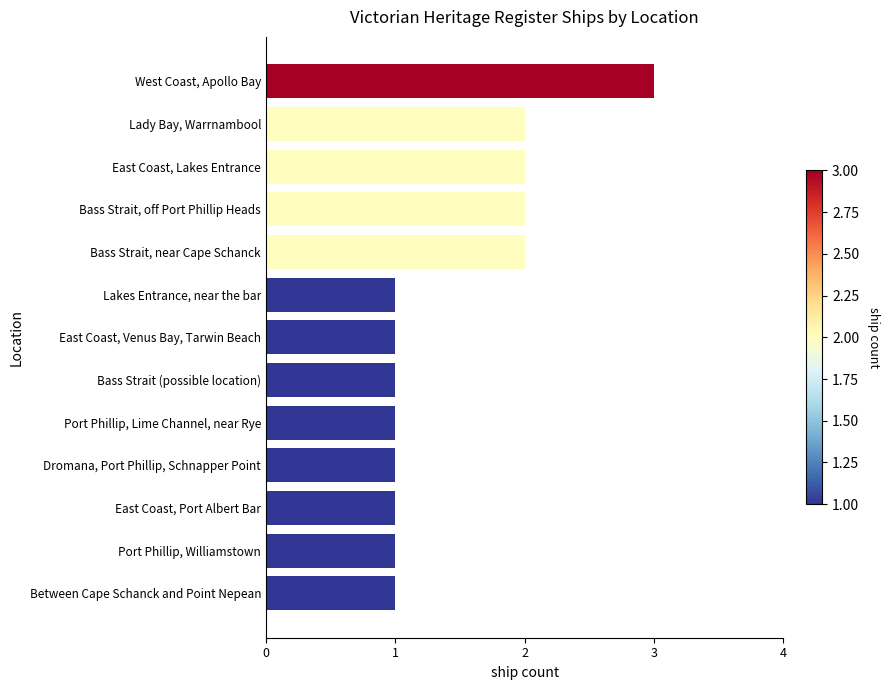

How many categories are shown in the chart?

13